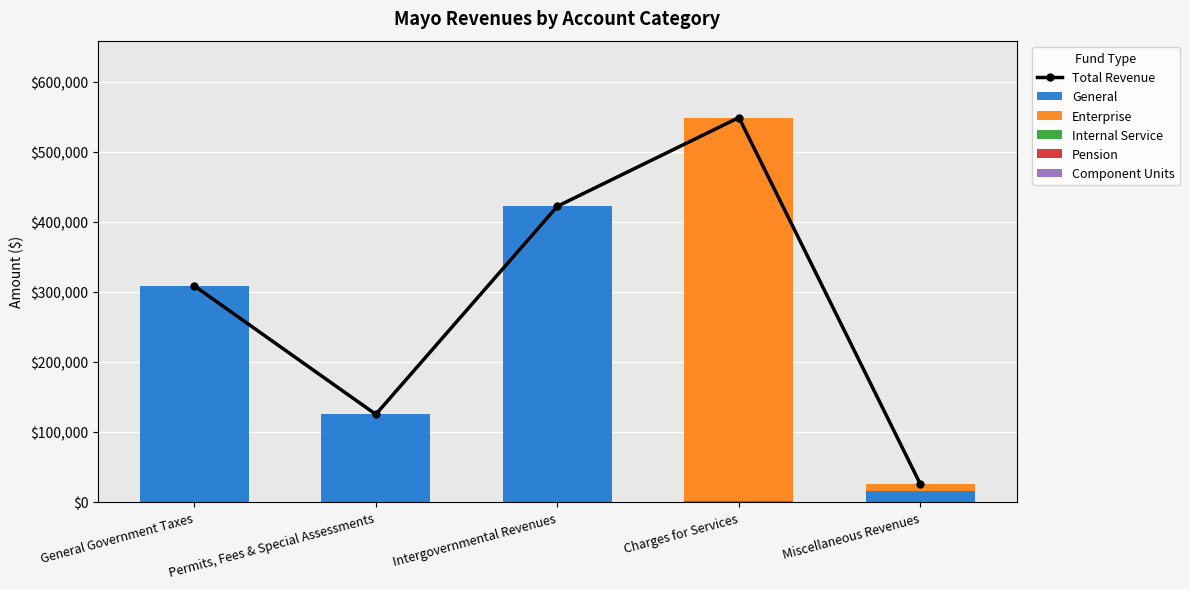

Reading left to right, extract all data points from this chart.

Total Revenue: 308703	125093	422409	549177	24999
General: 308703	125093	422409	1542	15666
Enterprise: 0	0	0	547635	9333
Internal Service: 0	0	0	0	0
Pension: 0	0	0	0	0
Component Units: 0	0	0	0	0